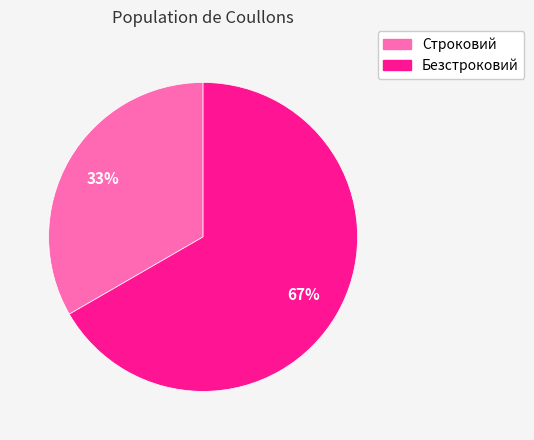

What is the largest slice in the pie chart?

Безстроковий